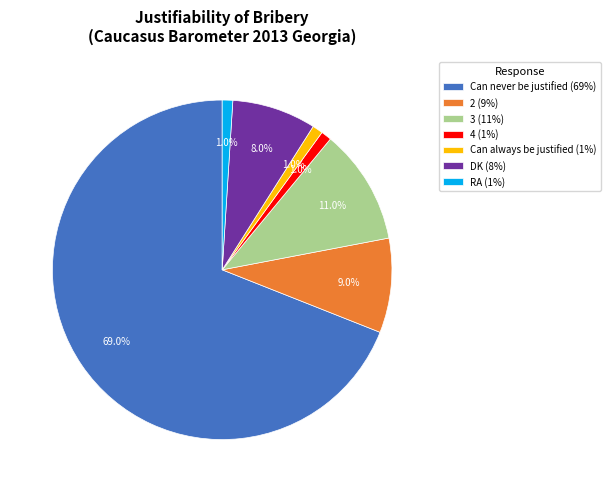

Combined, what portion of the pie is 4 and DK?

9.0%